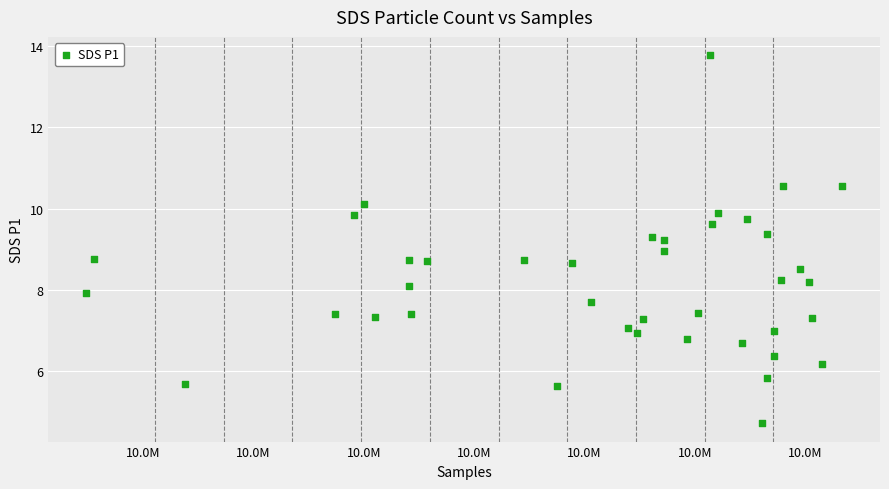

What is the range of X values (max minus min)?

68475.0